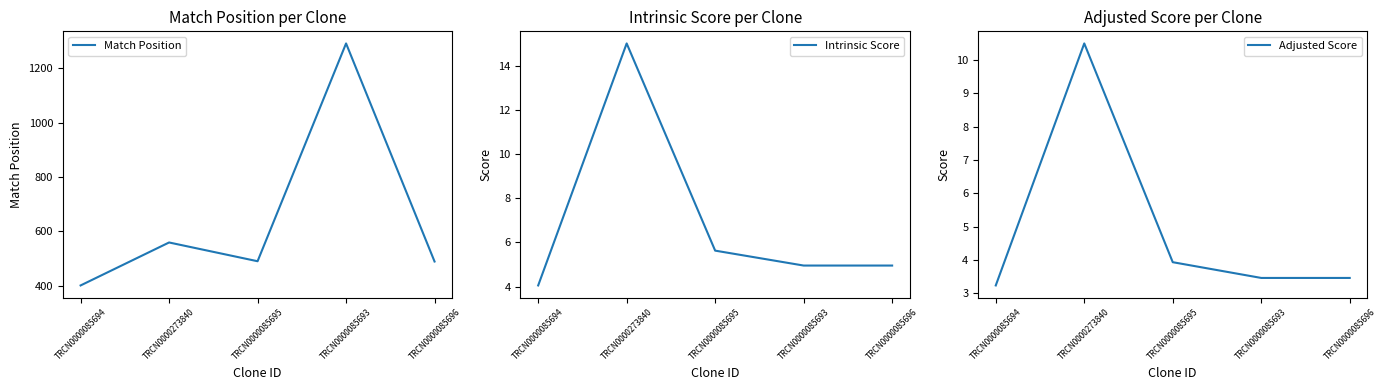

True or false: Intrinsic Score and Adjusted Score intersect in this chart.

False